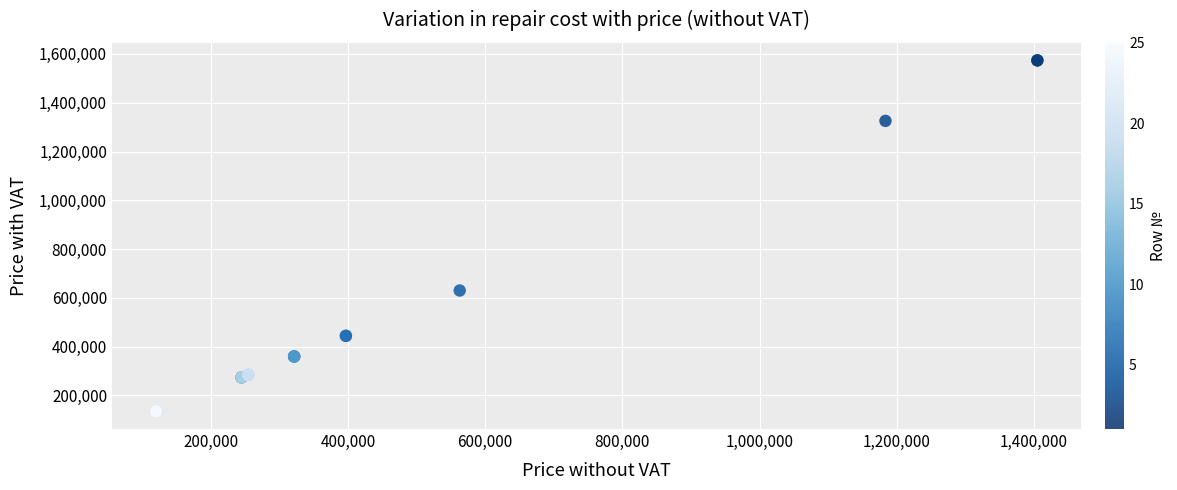

What Y value in the scatter plot is closest to 854030?

630340